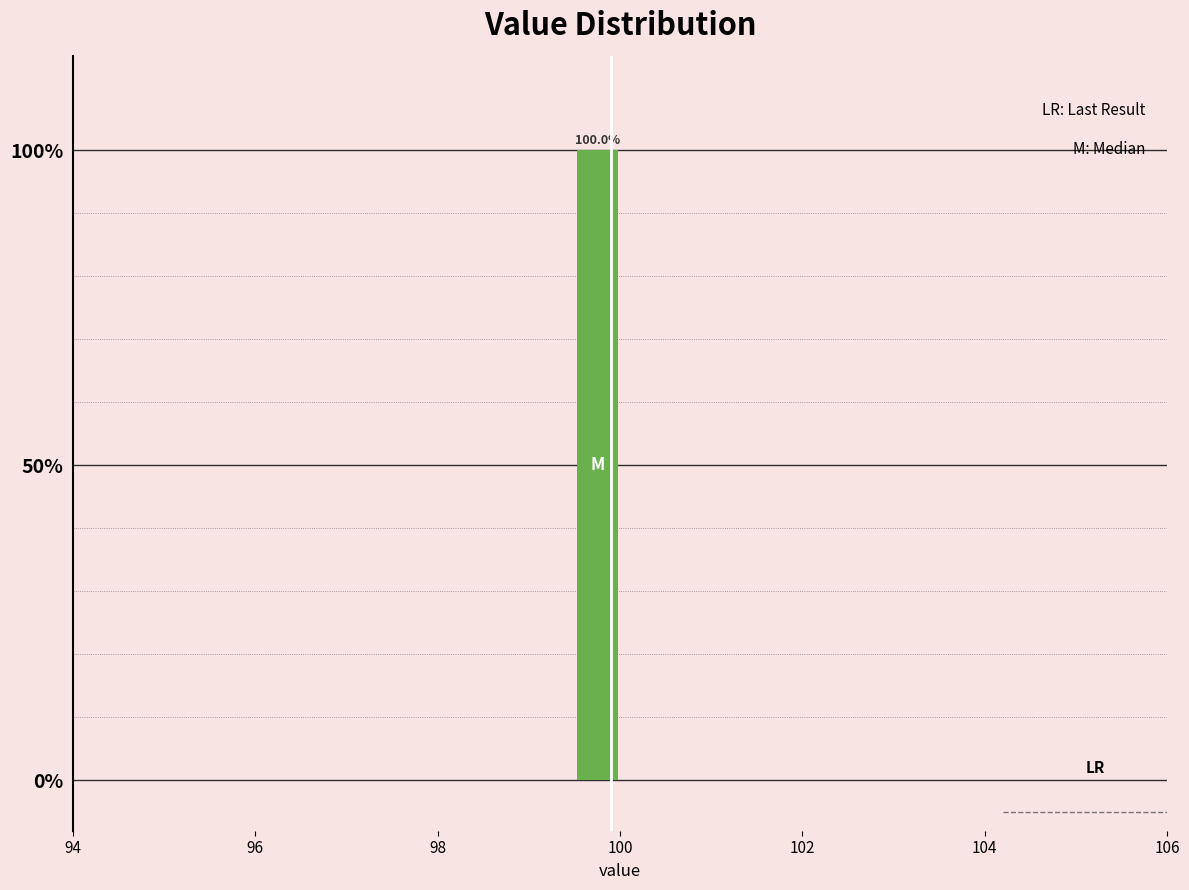

Around what value on the x-axis is the tallest bar? Give the approximate position of its centre, as read against the axis.

99.8